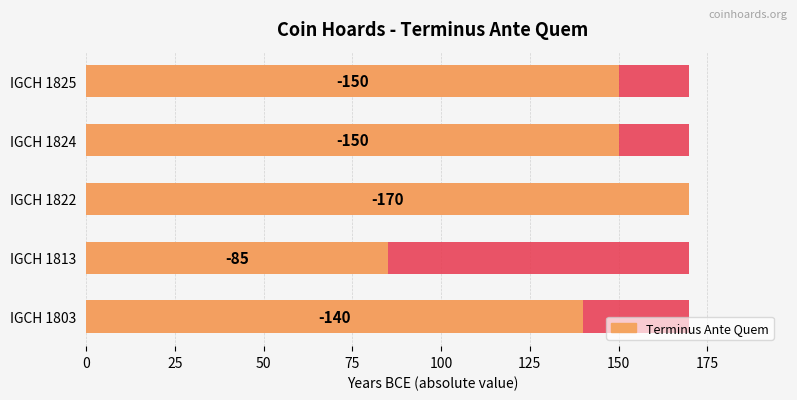

Reading left to right, transcribe all the data shown in this chart.

140	85	170	150	150